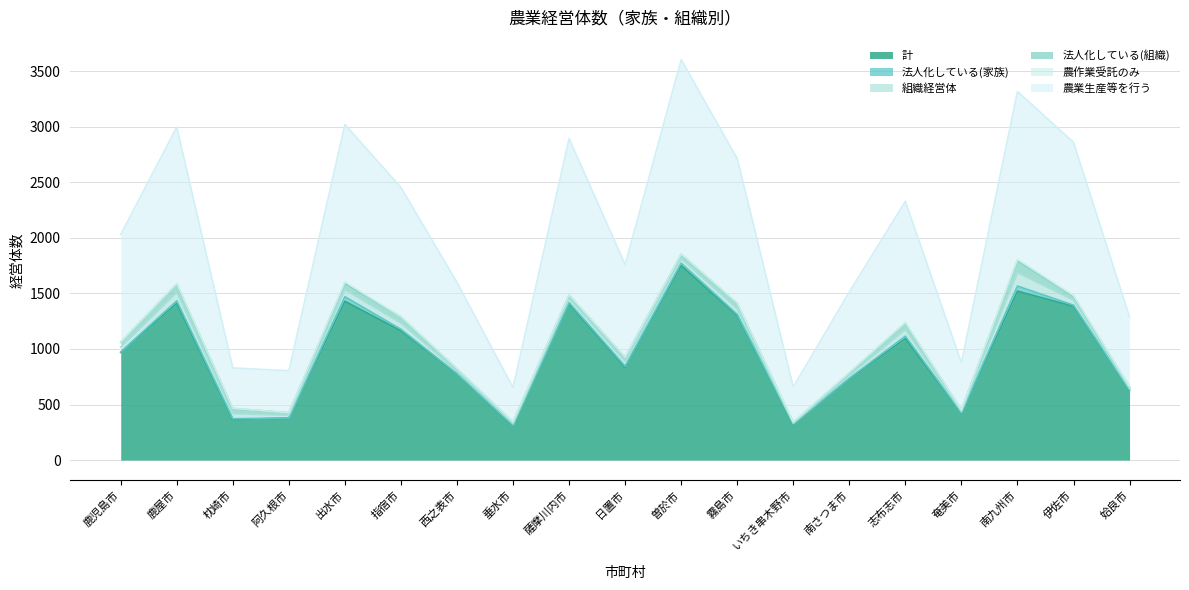

Reading left to right, extract all data points from this chart.

計: 969	1411	365	378	1429	1164	776	310	1407	835	1750	1302	319	729	1094	424	1520	1384	629
法人化している(家族): 4	22	7	1	41	13	2	2	11	10	22	9	4	7	21	1	46	10	1
組織経営体: 44	76	46	24	62	57	22	16	37	42	41	50	9	26	60	13	121	45	14
法人化している(組織): 44	76	46	23	59	55	22	14	31	37	40	50	7	22	59	13	110	36	14
農作業受託のみ: 2	4	2	0	11	2	2	1	2	1	2	2	2	4	4	0	9	6	2
農業生産等を行う: 967	1407	363	378	1418	1162	774	309	1405	834	1748	1300	317	725	1090	424	1511	1378	627